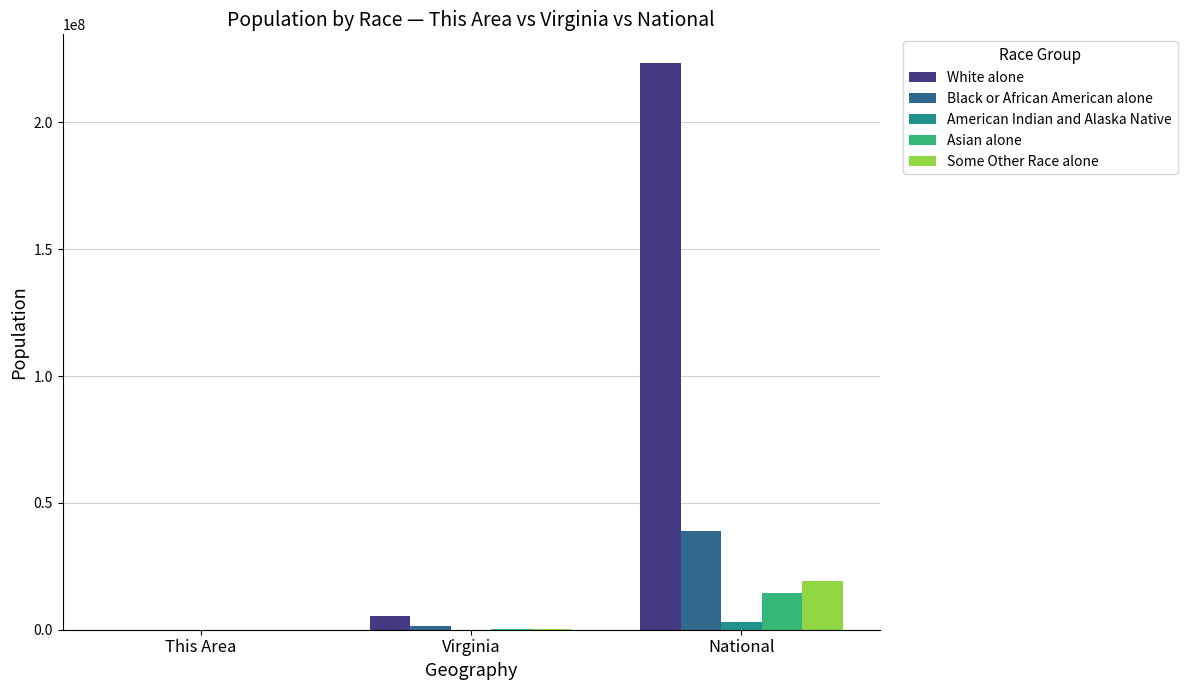

What is the total value across all series at National?

299196452